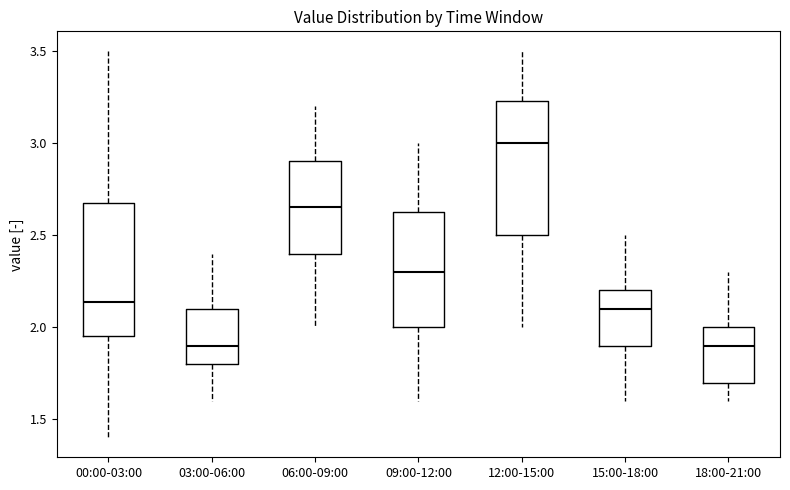

Reading left to right, read every box against the y-axis: the position of its median line, the range the box covers, and the ends of its whiskers. The values are not printed on the chart, so give them approximately, as read against the axis.

00:00-03:00: median 2.15, box 1.95 to 2.65, whiskers 1.40 to 3.50
03:00-06:00: median 1.90, box 1.80 to 2.10, whiskers 1.60 to 2.40
06:00-09:00: median 2.65, box 2.40 to 2.90, whiskers 2.00 to 3.20
09:00-12:00: median 2.30, box 2.00 to 2.65, whiskers 1.60 to 3.00
12:00-15:00: median 3.00, box 2.50 to 3.25, whiskers 2.00 to 3.50
15:00-18:00: median 2.10, box 1.90 to 2.20, whiskers 1.60 to 2.50
18:00-21:00: median 1.90, box 1.70 to 2.00, whiskers 1.60 to 2.30